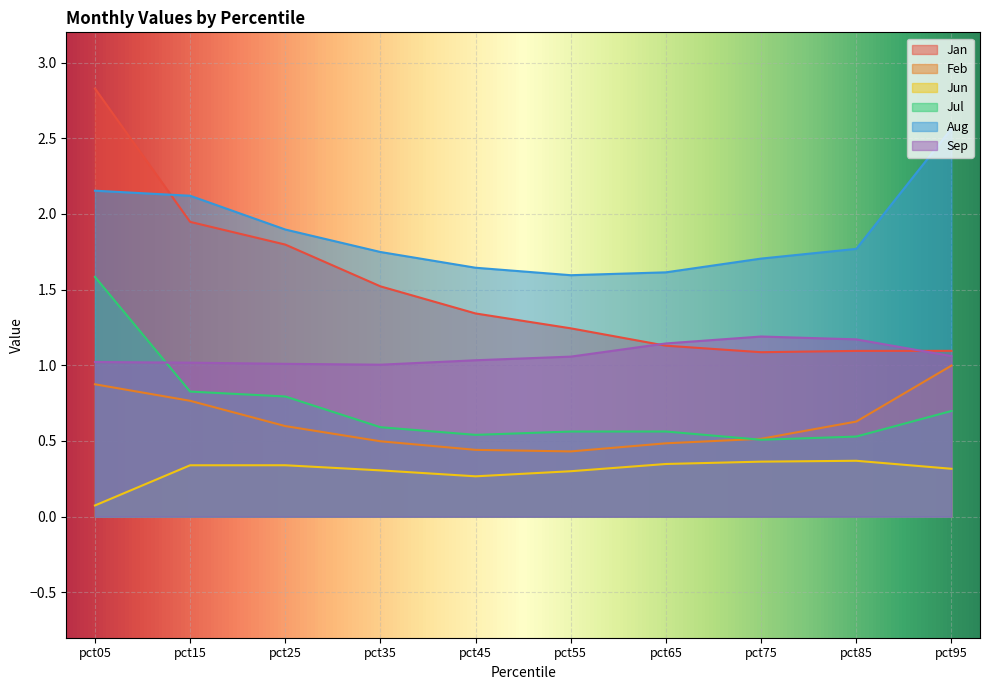

The Feb series shows 1.4 at pct95. True or false?

False